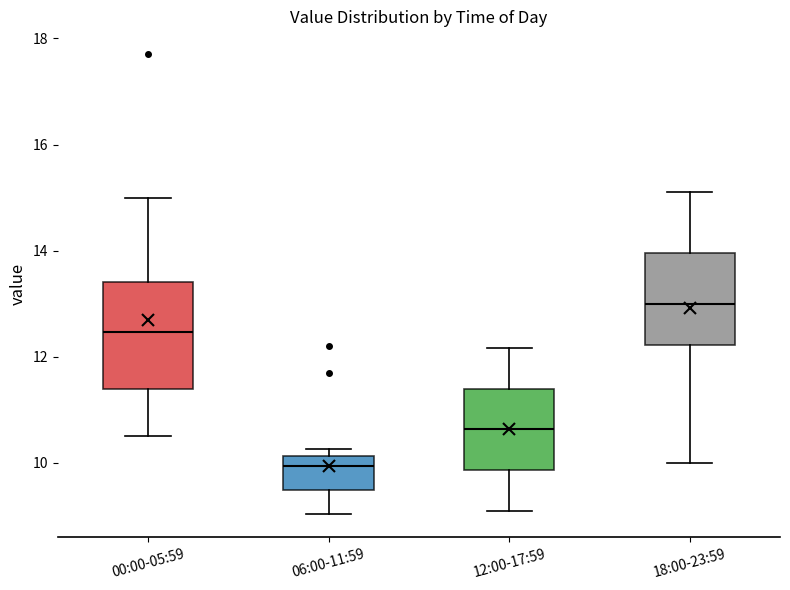

Comparing the boxes themselves (not the whiskers), which one is the tallest?

00:00-05:59